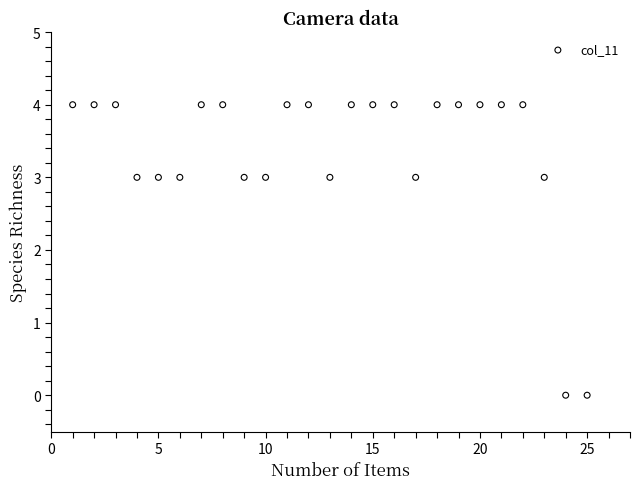

What is the range of X values (max minus min)?

24